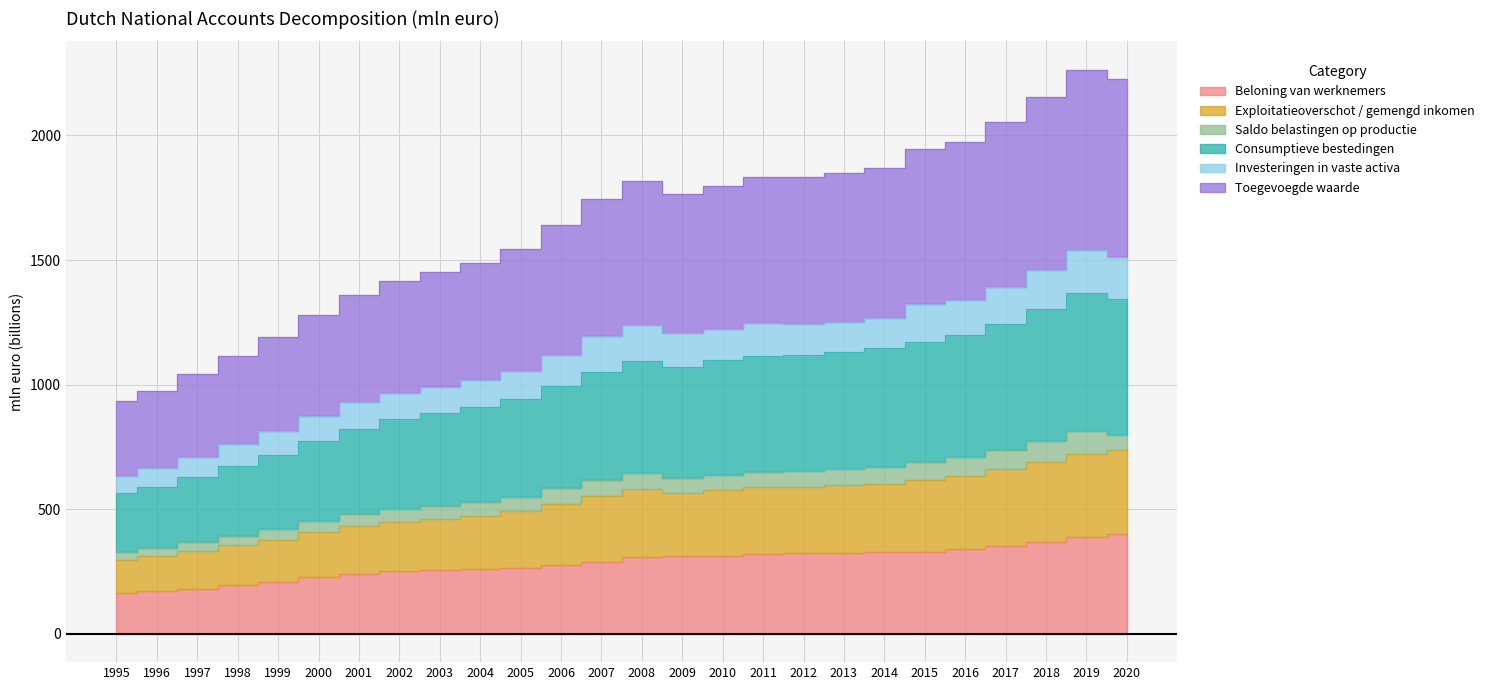

True or false: Beloning van werknemers and Consumptieve bestedingen cross at least once.

False